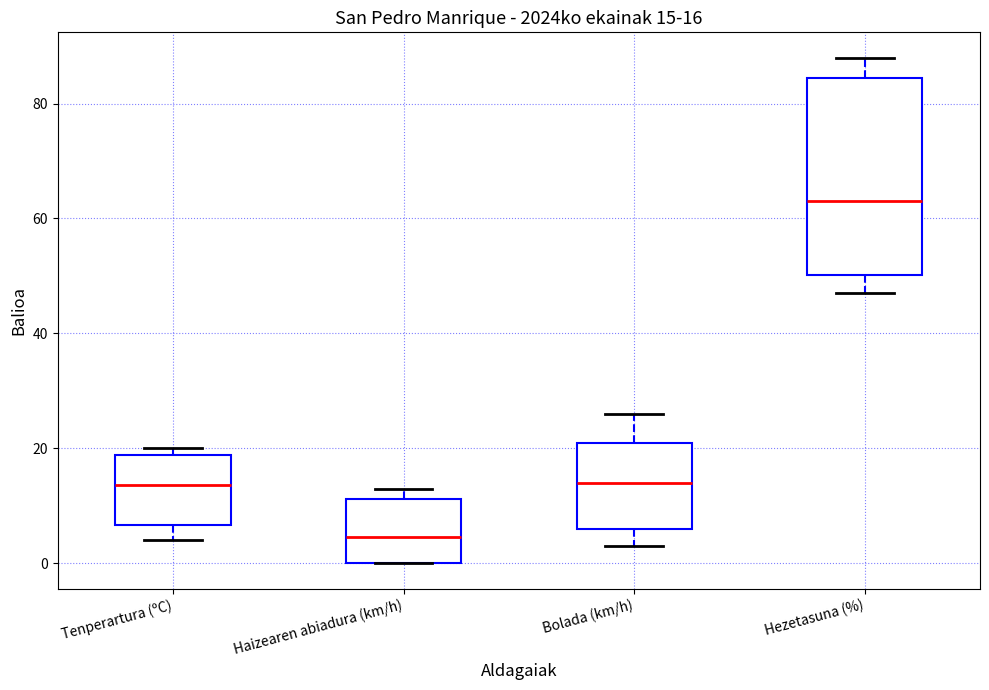

Which box has the highest median line?

Hezetasuna (%)